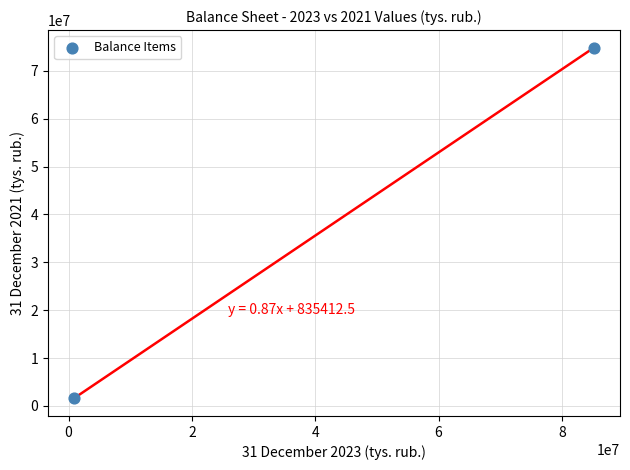

What is the range of Y values (max minus min)?

73272182.1